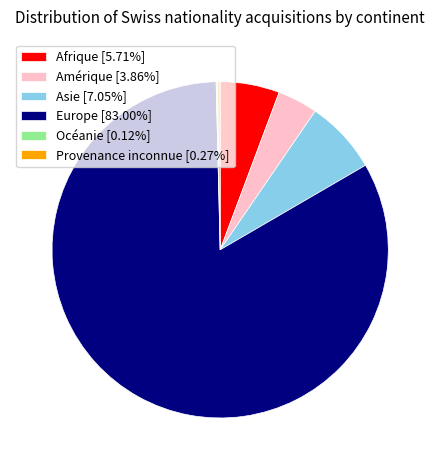

What is the ratio of the value at Amérique [3.86%] to the value at Afrique [5.71%]?

0.7